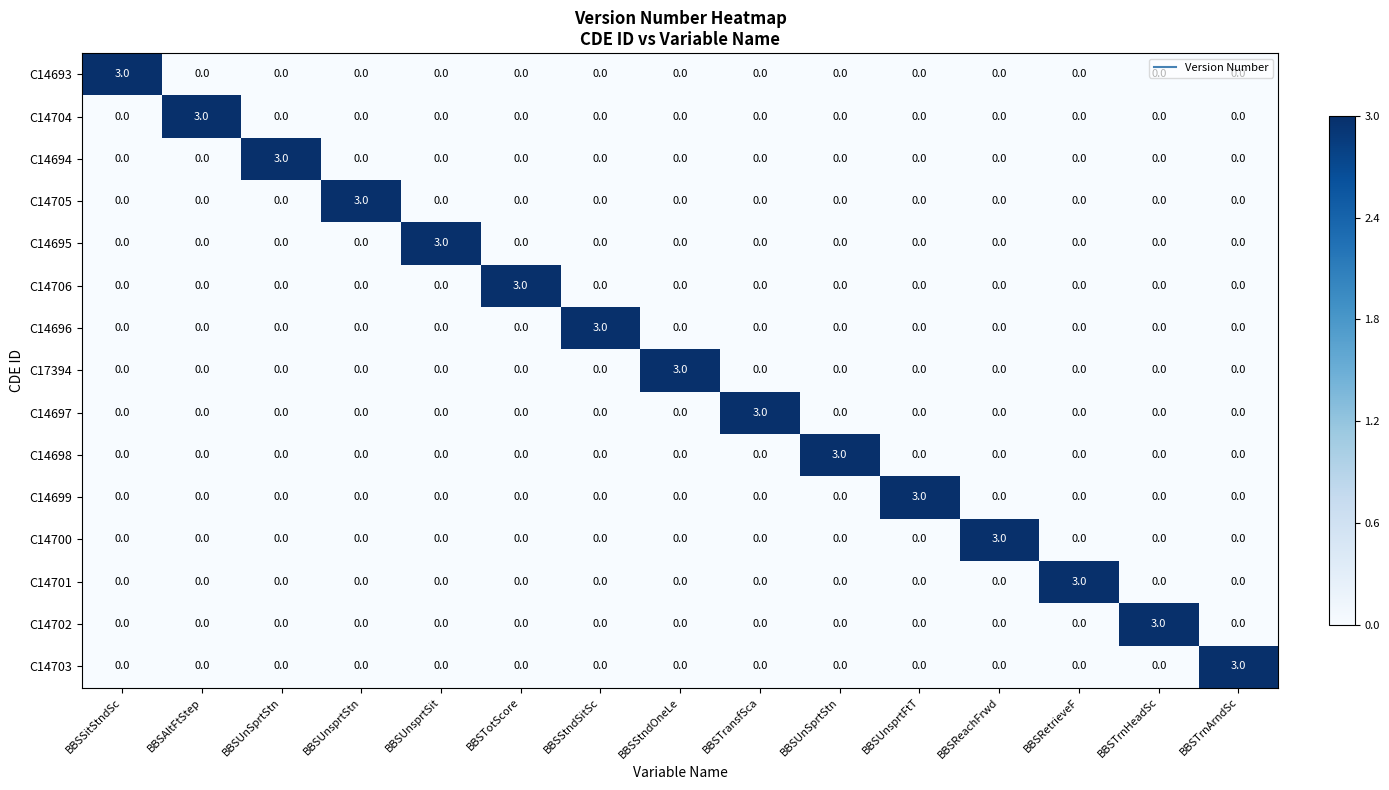

At BBSUnSprtStn, list the series in order from smallest to largest.

C14693, C14704, C14705, C14695, C14706, C14696, C17394, C14697, C14698, C14699, C14700, C14701, C14702, C14703, C14694